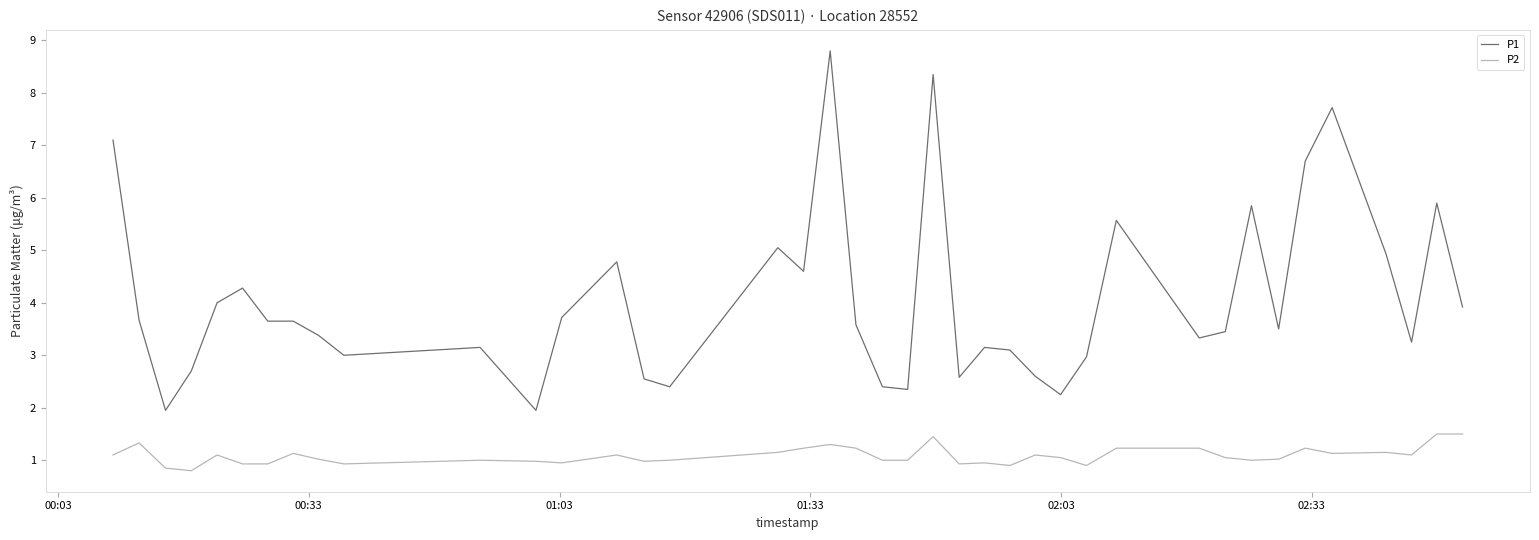

What is the average value of the P2 series?

1.1